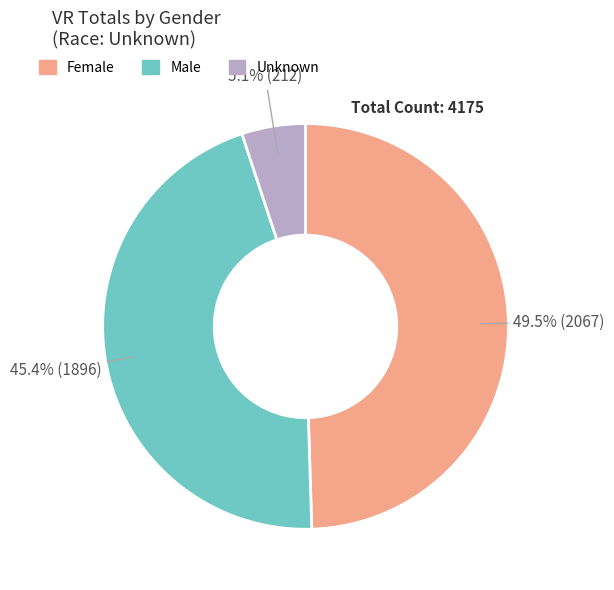

How much of the chart is everything except Male?

54.6%